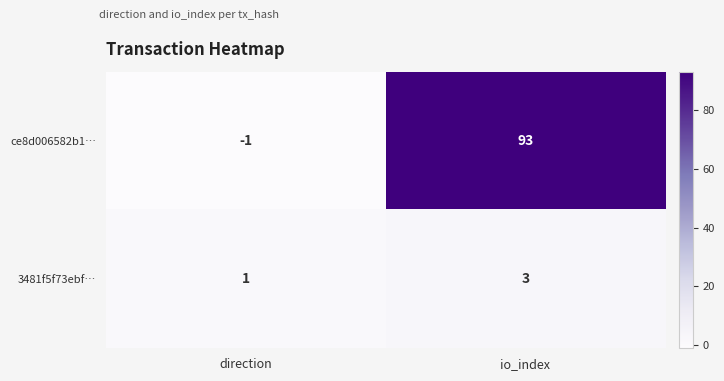

What is the spread (max minus min) of values at direction?

2